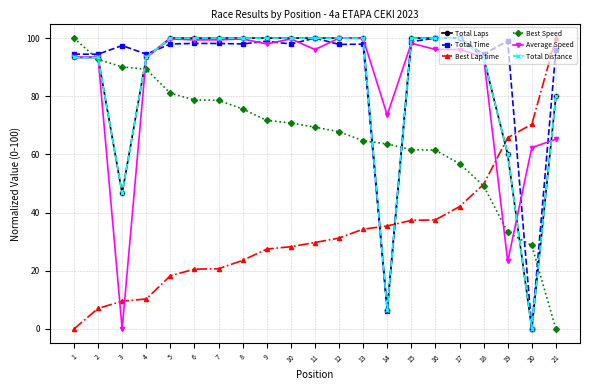

What are all the series names shown in the legend?

Total Laps, Total Time, Best Lap time, Best Speed, Average Speed, Total Distance